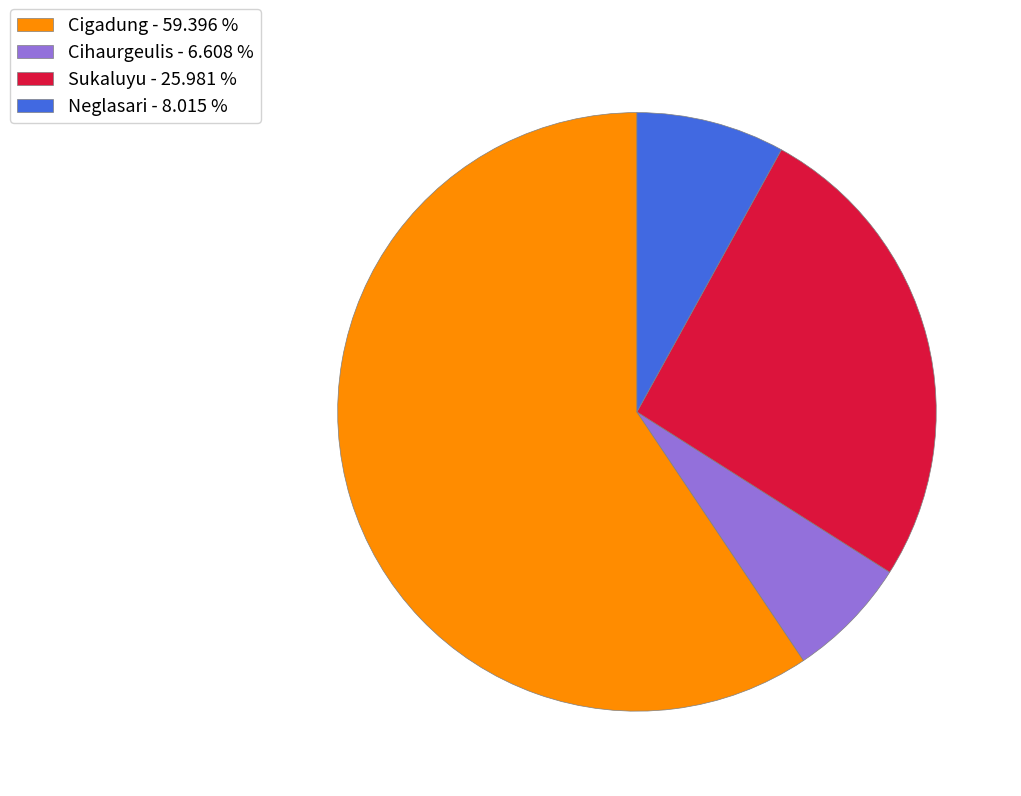

What is the majority slice?

Cigadung